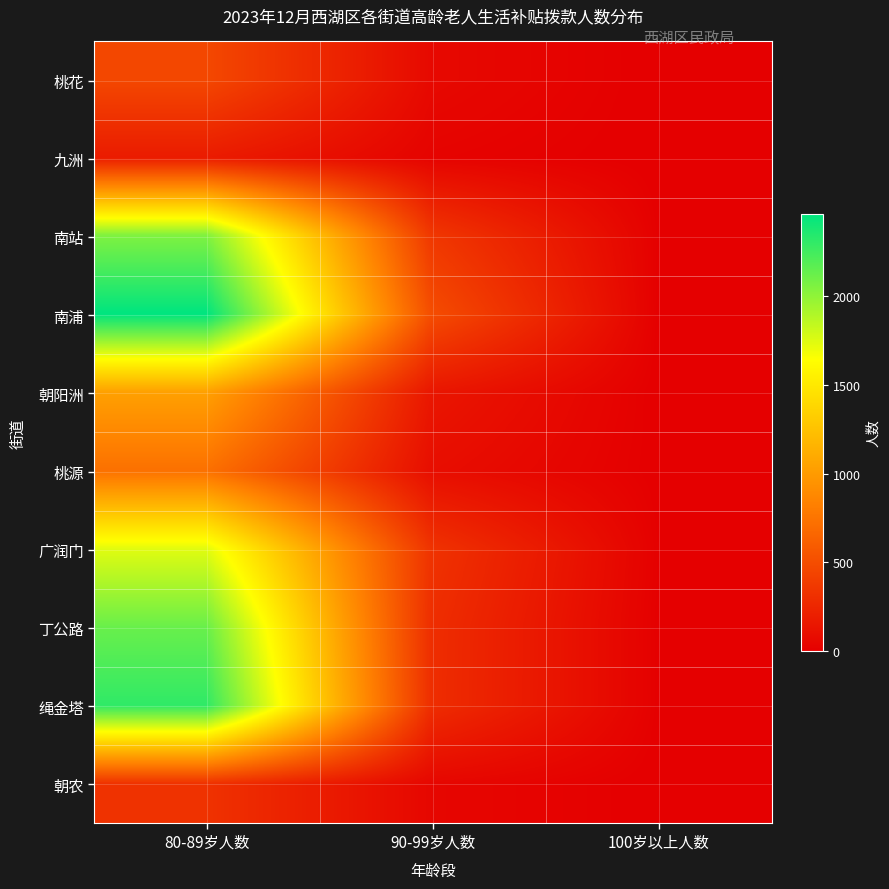

At which category does the chart reach its peak across all series?

80-89岁人数